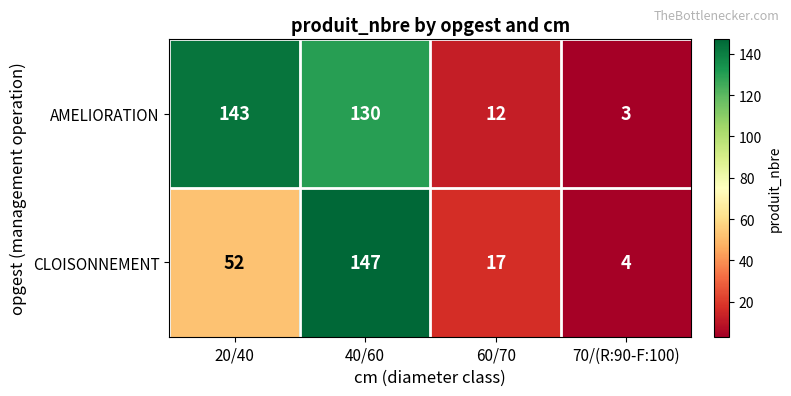

What is the difference between the maximum and minimum values in the CLOISONNEMENT series?

143